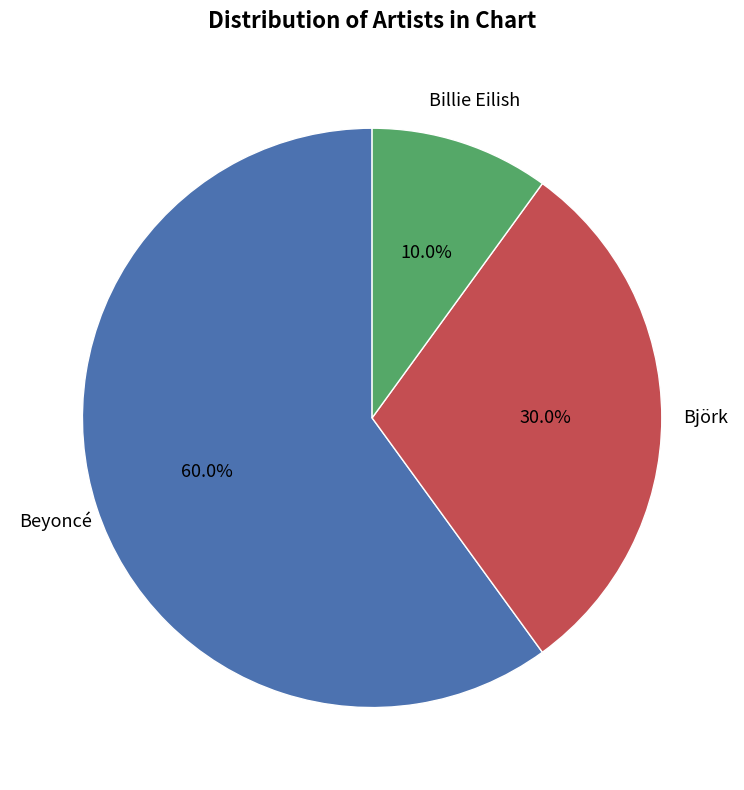

Approximately how many times larger is the value at Beyoncé compared to Björk?

2.0